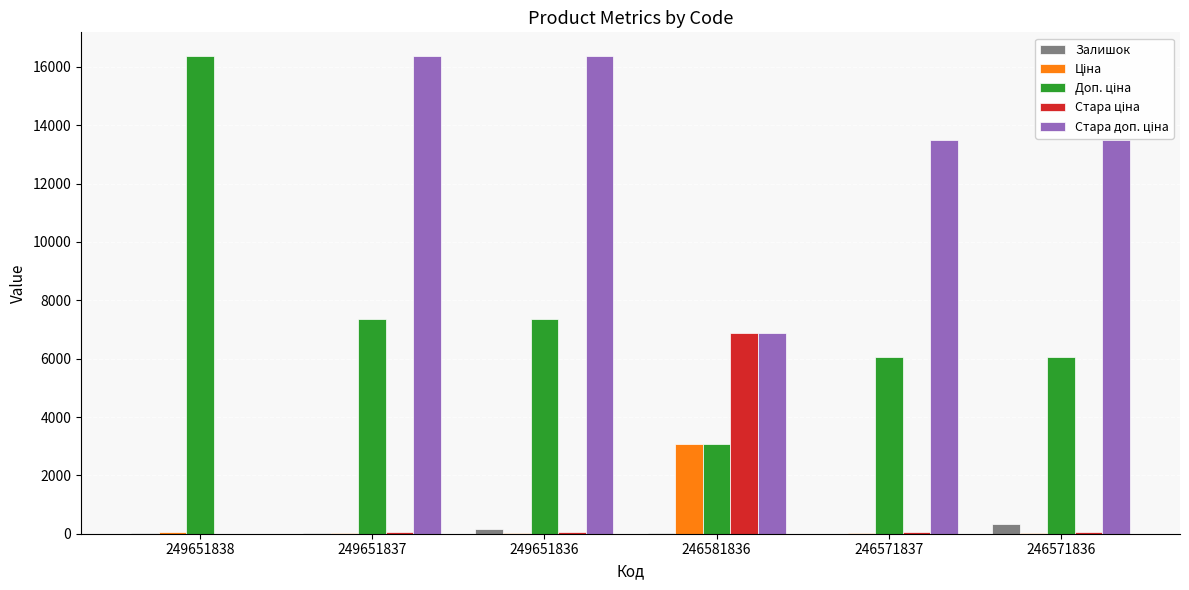

Is it true that Залишок equals 325.0 at 246571836?

True